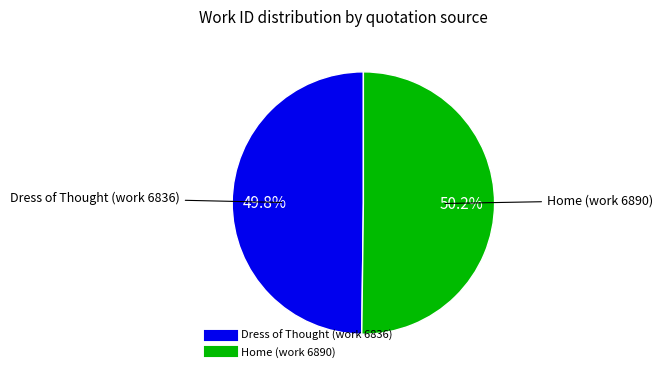

Approximately how many times larger is the value at Dress of Thought (work 6836) compared to Home (work 6890)?

1.0